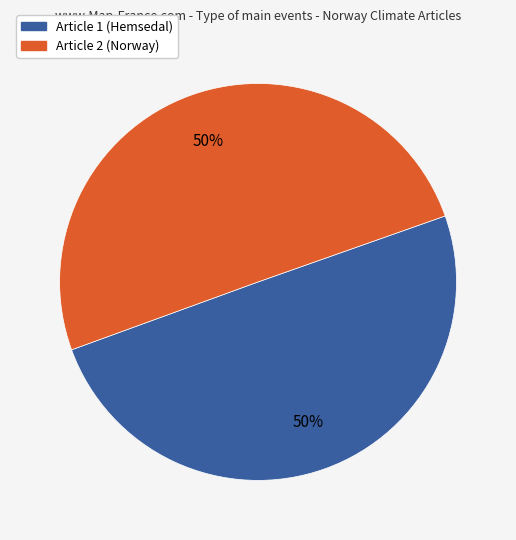

To the nearest percent, what is the average slice percentage?

50%